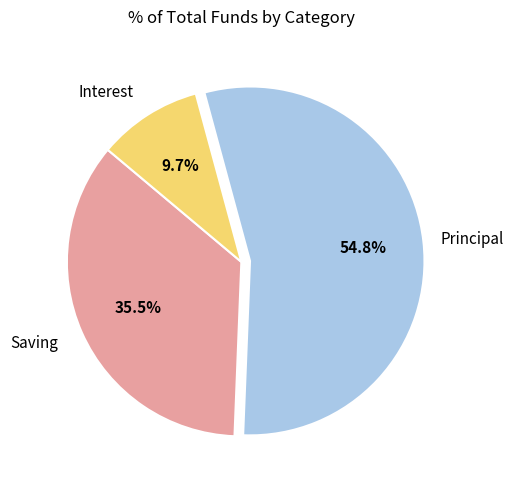

Is there a majority slice in this chart?

Yes